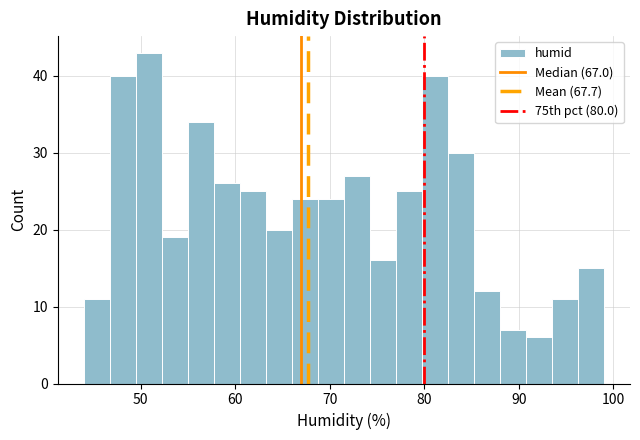

Around what value on the x-axis is the tallest bar? Give the approximate position of its centre, as read against the axis.

51